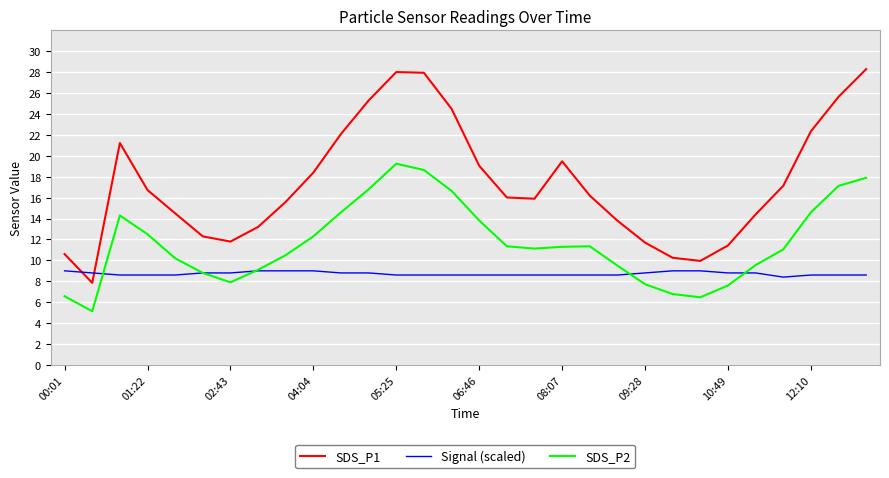

Which series has the largest total across all categories?

SDS_P1